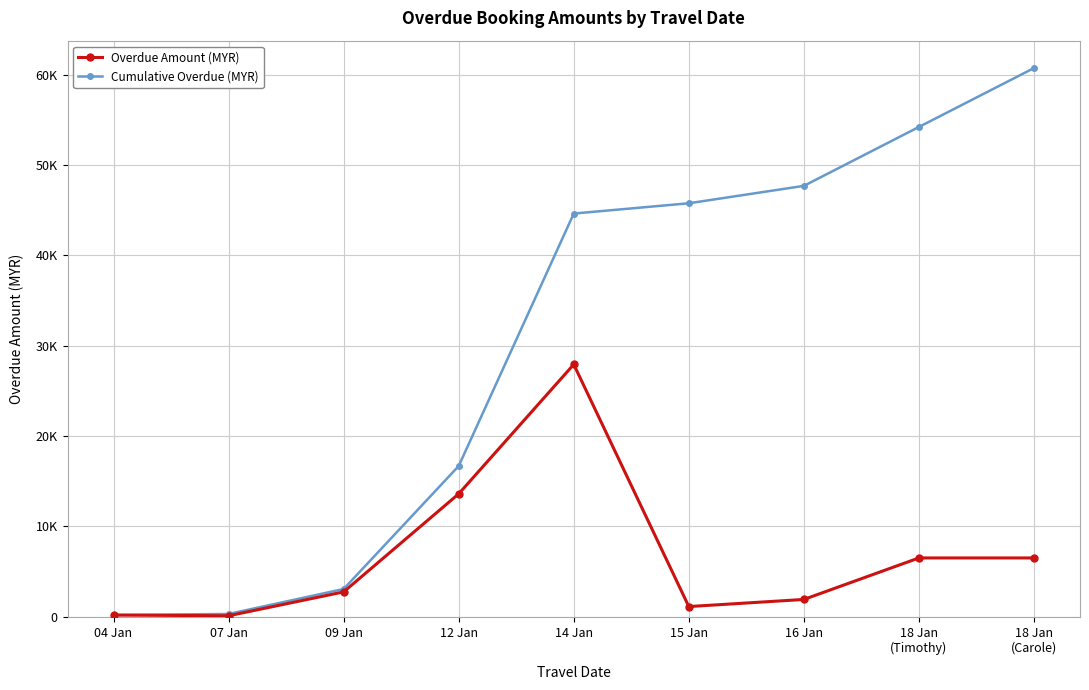

True or false: Overdue Amount (MYR) and Cumulative Overdue (MYR) intersect in this chart.

False